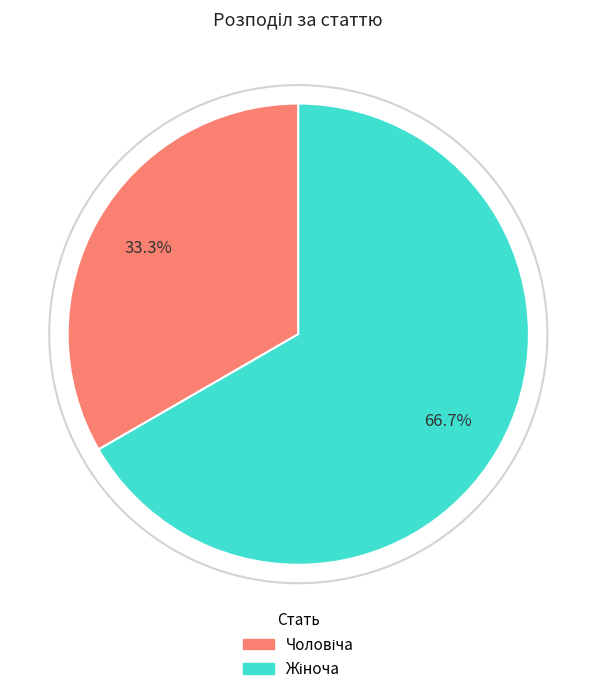

Is there any slice that represents more than half of the pie?

Yes